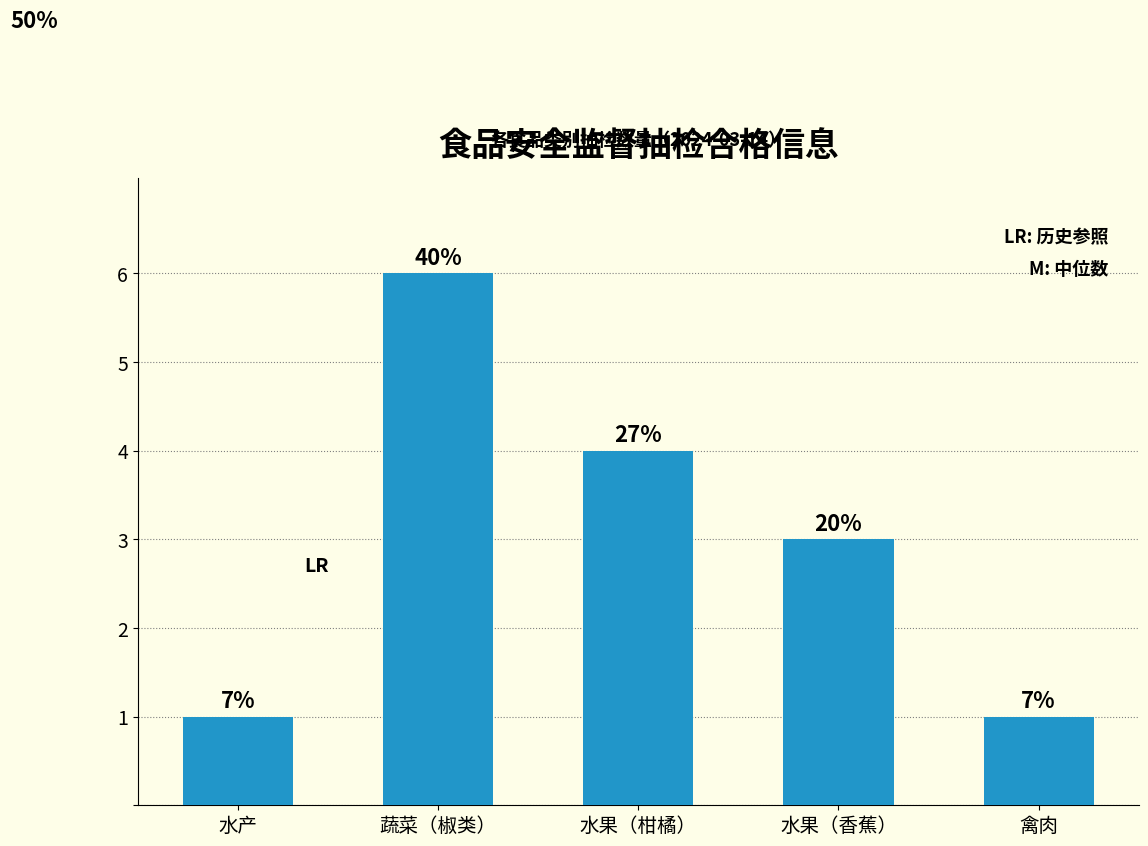

True or false: the data shows 1 at 水产.

True